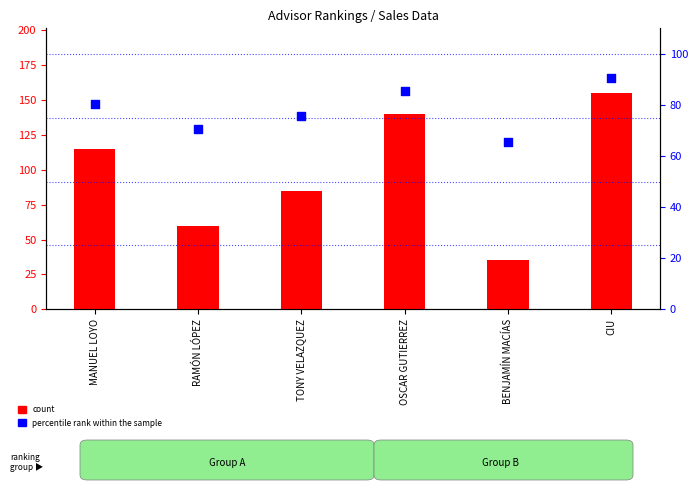

Which series reaches the maximum Y coordinate?

count